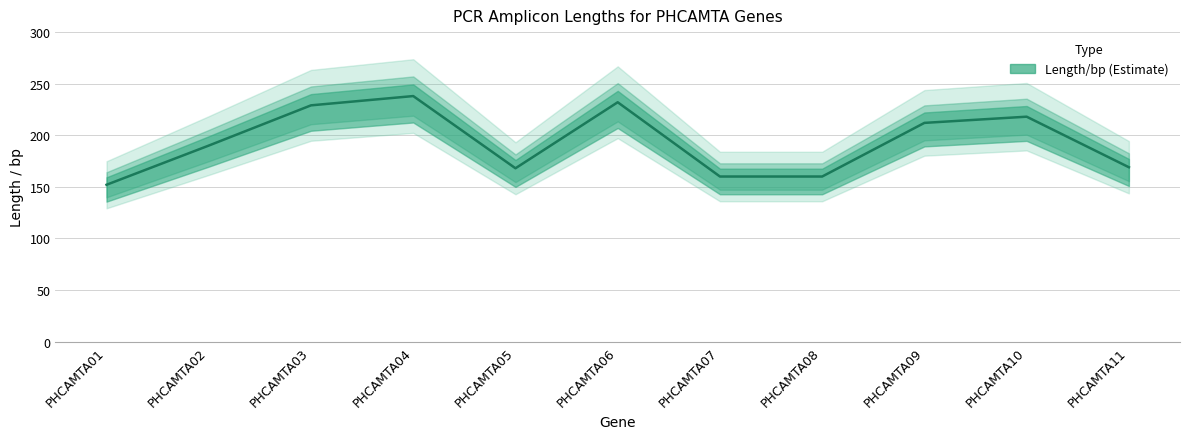

What is the change in value from PHCAMTA07 to PHCAMTA11?

+9